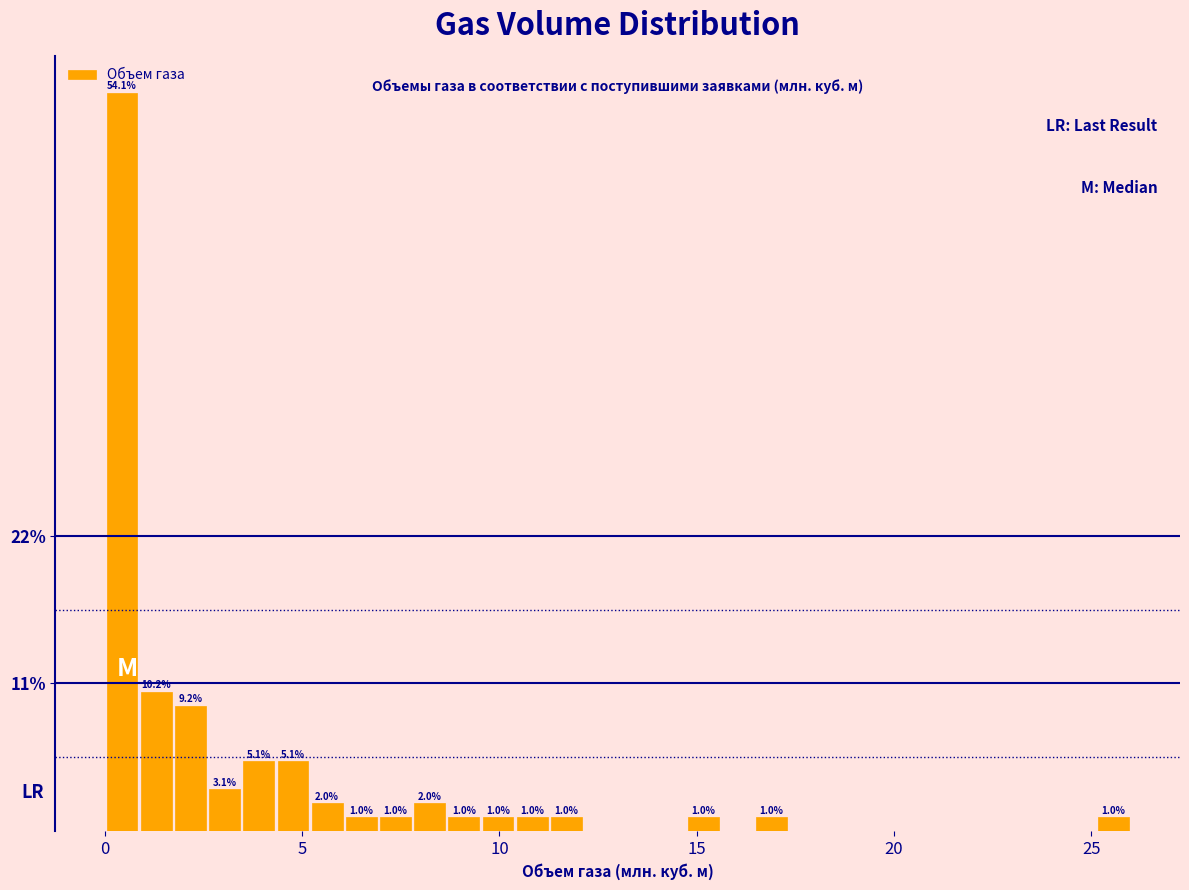

Around what value on the x-axis is the tallest bar? Give the approximate position of its centre, as read against the axis.

0.5